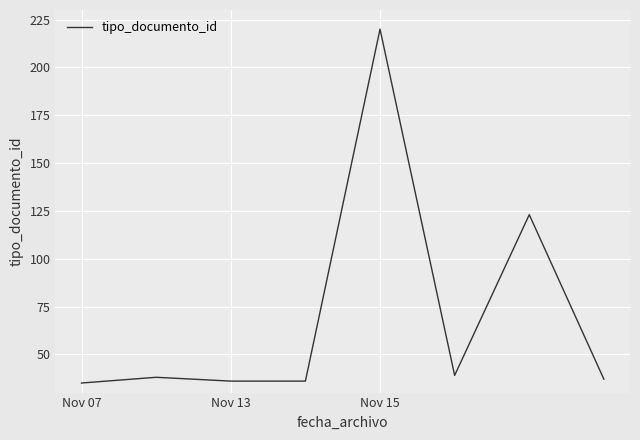

True or false: the data has more than 0 interior local peaks.

True